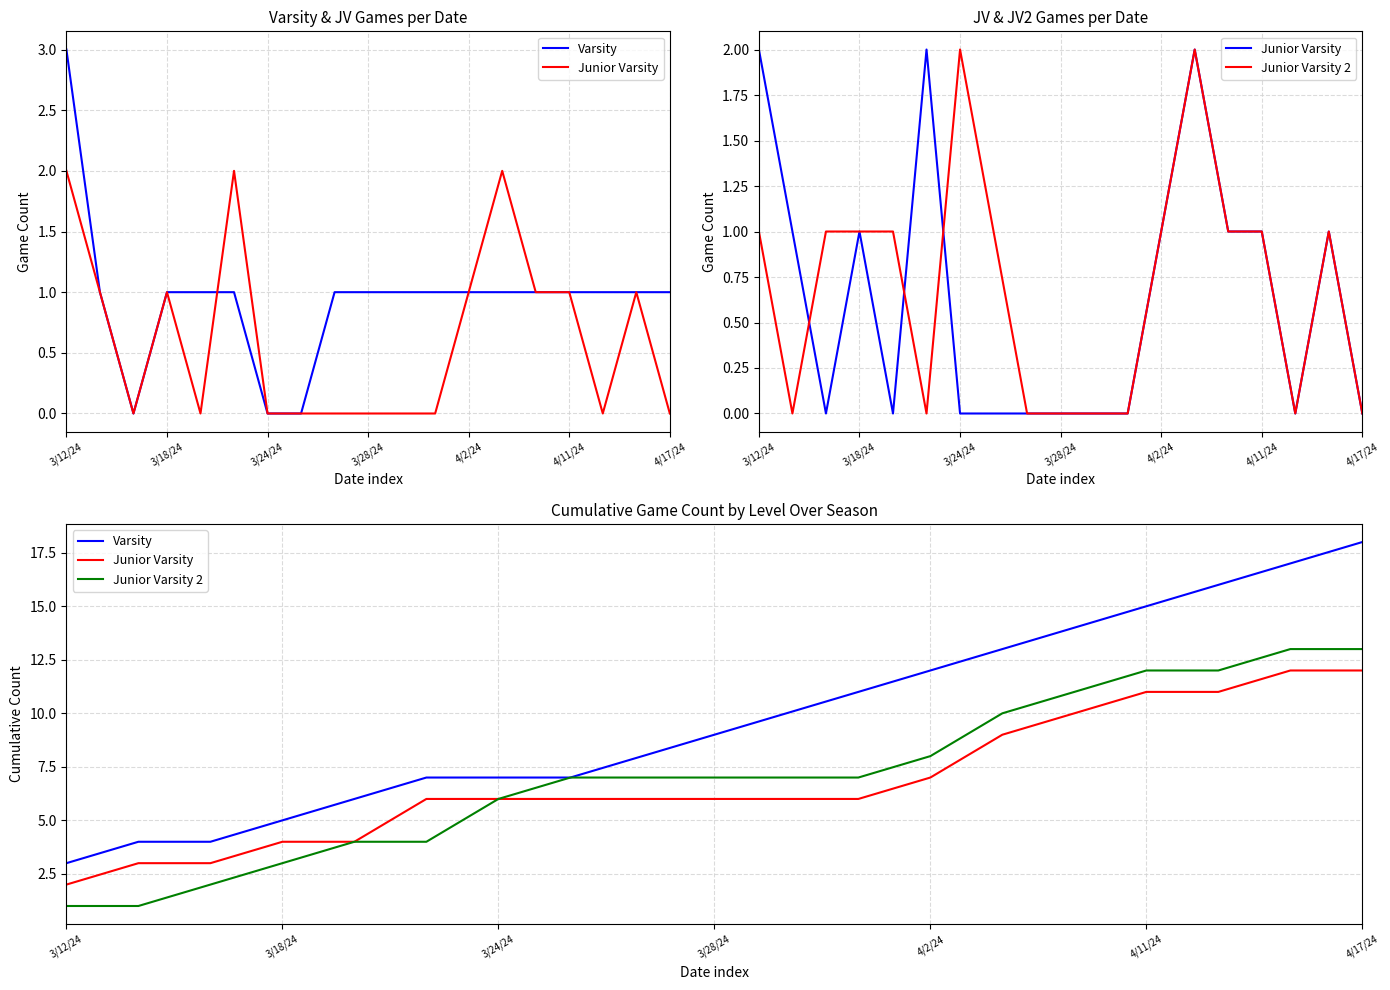

Rank the series at 7 from highest to lowest value.

Varsity, Junior Varsity 2, Junior Varsity